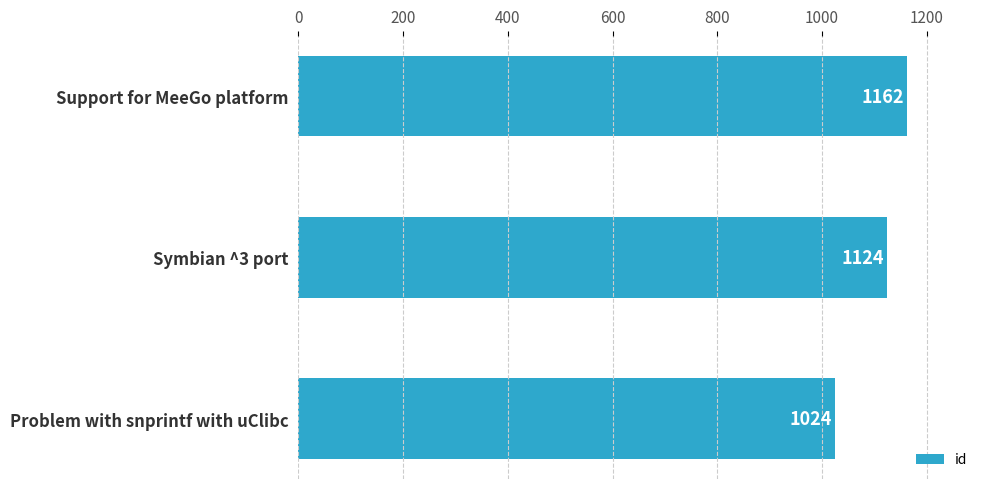

How many distinct data groups are displayed?

1